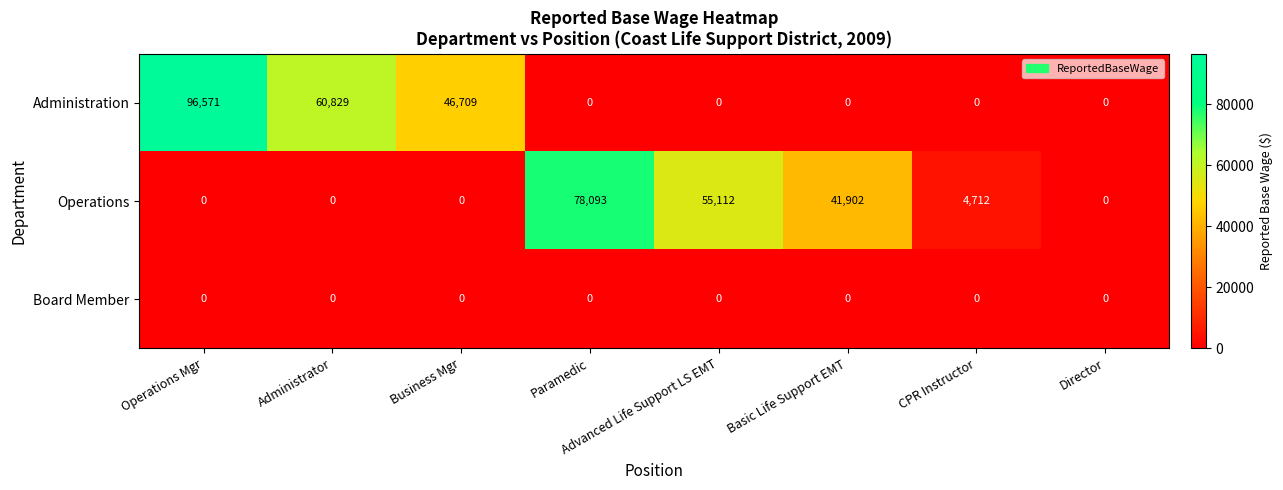

The Board Member series shows 0 at Paramedic. True or false?

True